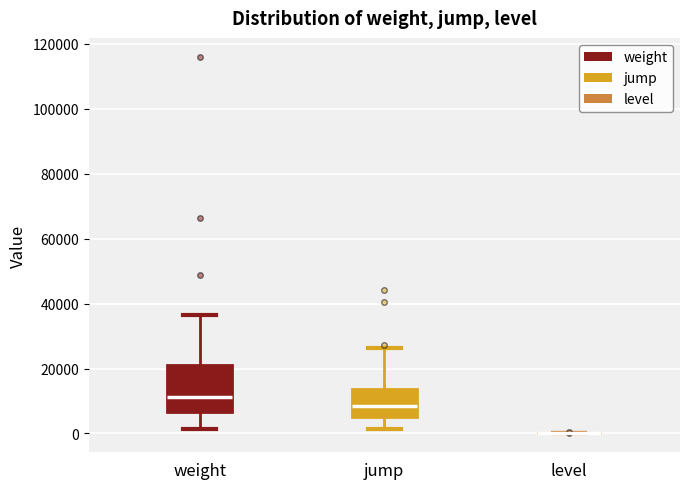

Where is the upper edge of the box for weight on the y-axis? The values are not printed on the chart, so give them approximately, as read against the axis.

22000